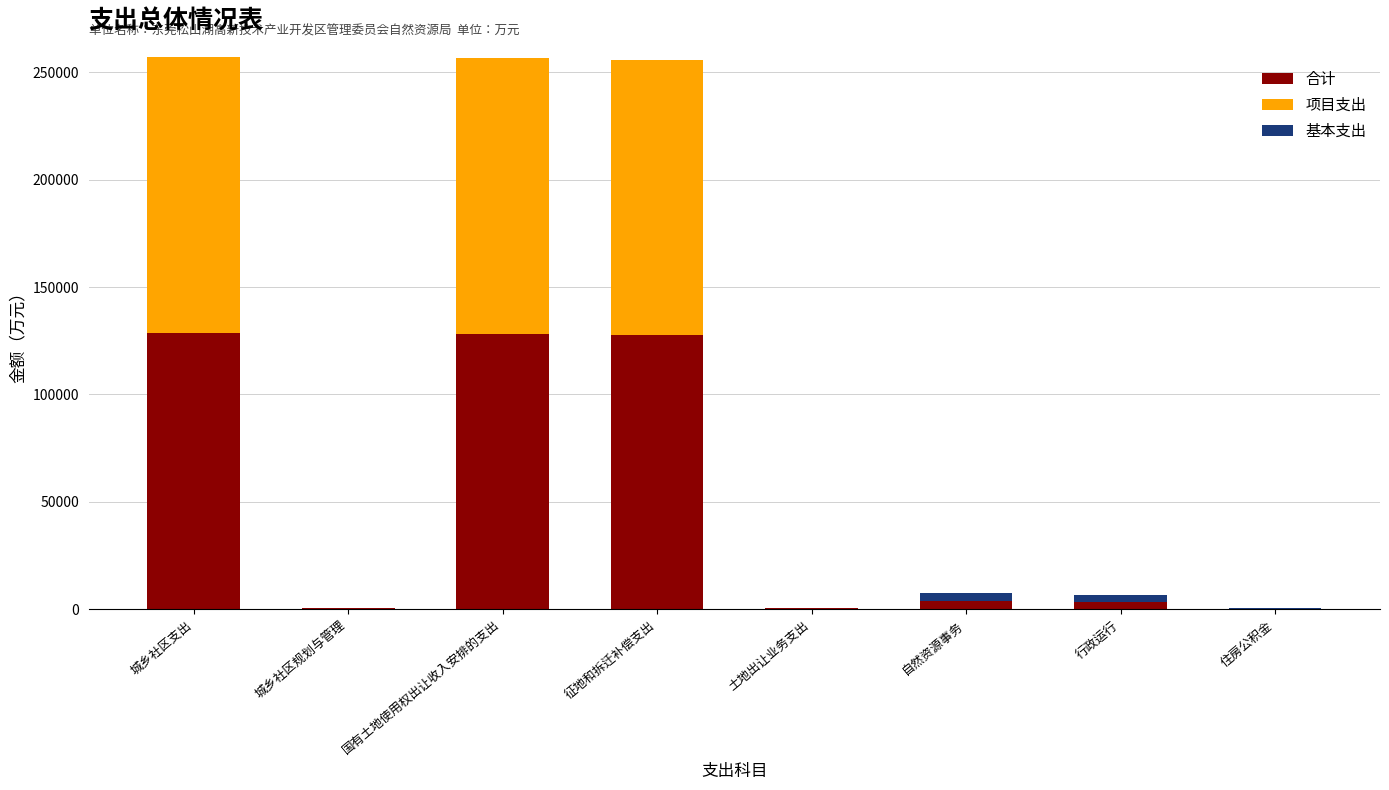

What is the total value across all series at 城乡社区支出?

257192.4